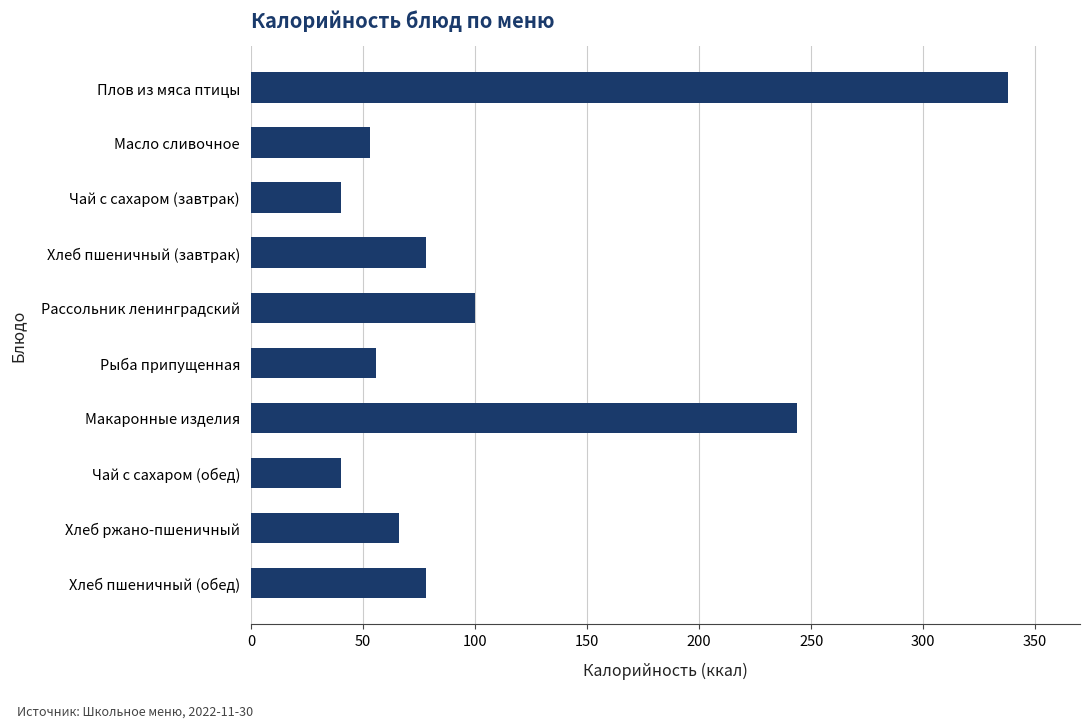

What is the greatest value displayed?

337.7